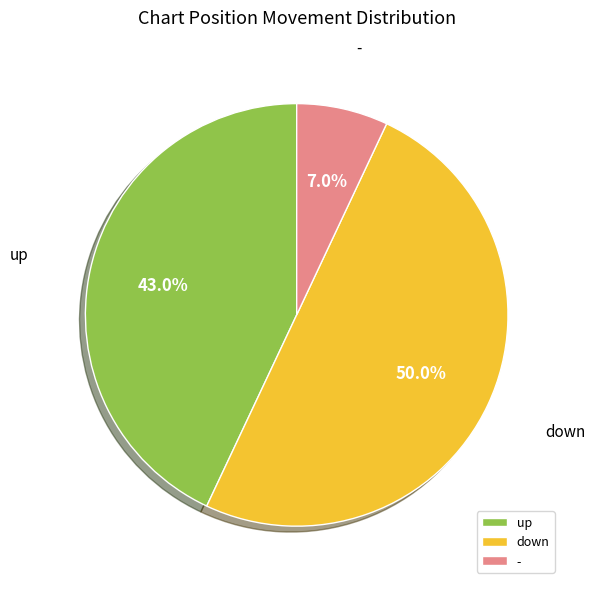

True or false: - accounts for 15% of the total.

False